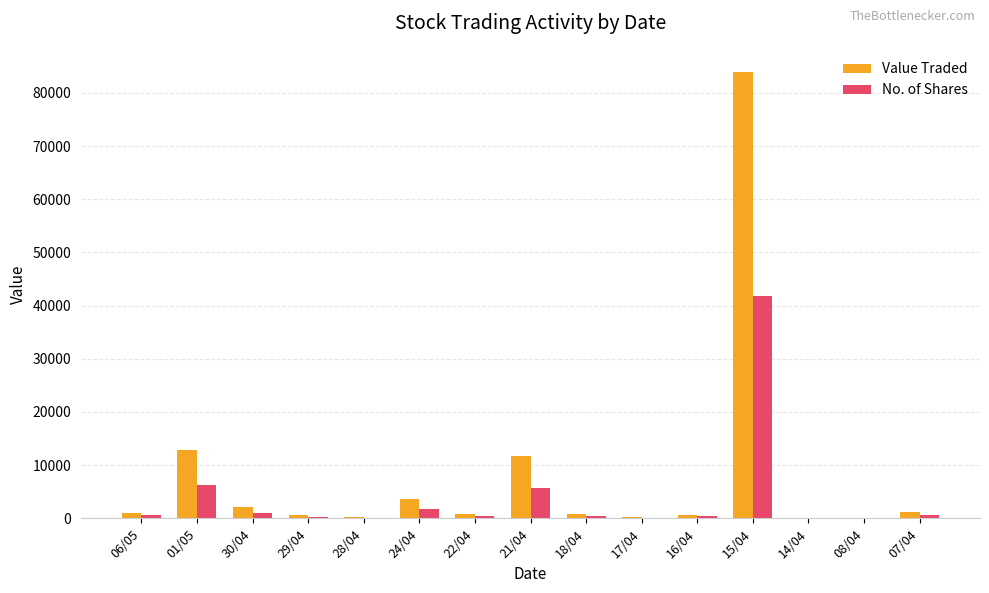

What are all the series names shown in the legend?

Value Traded, No. of Shares